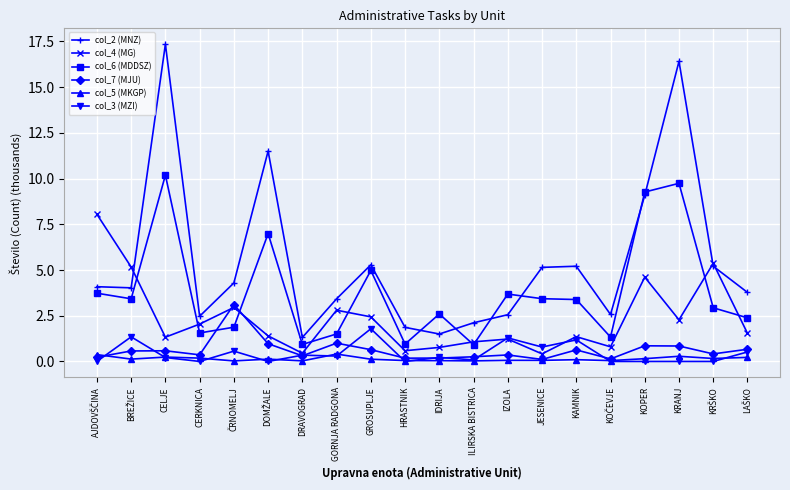

Which series has the largest range (max minus min)?

col_2 (MNZ)